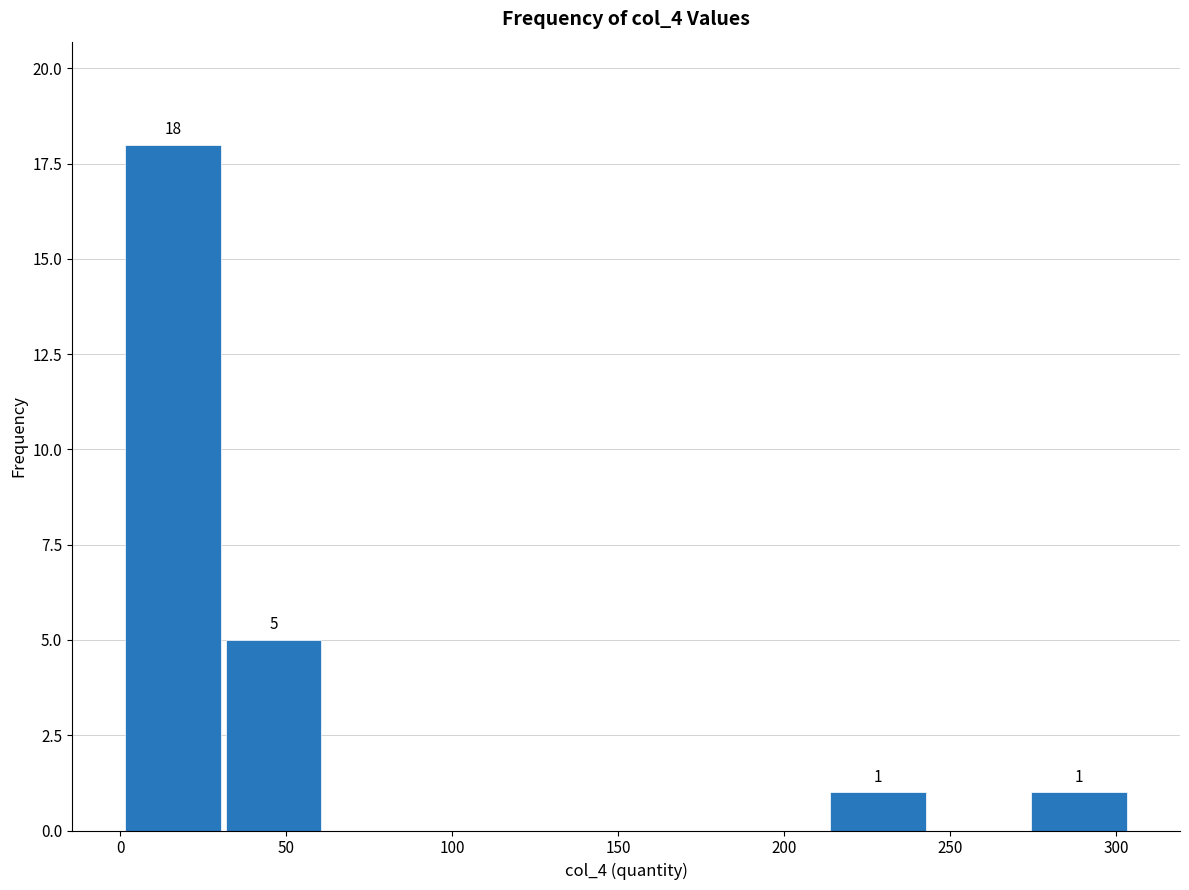

Over which range of the x-axis is the bar tallest?

0 to 30